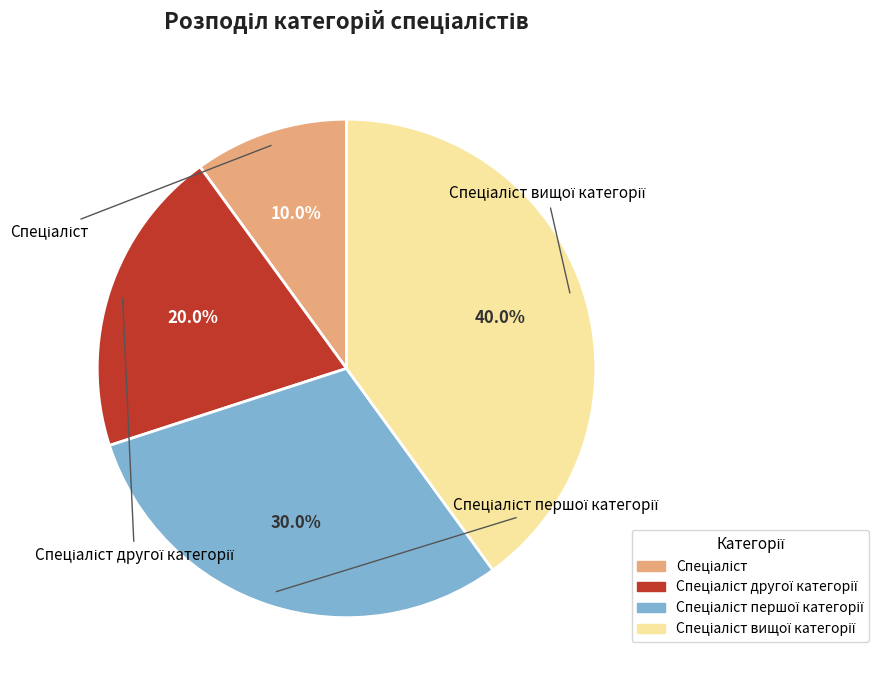

Is there any slice that represents more than half of the pie?

No